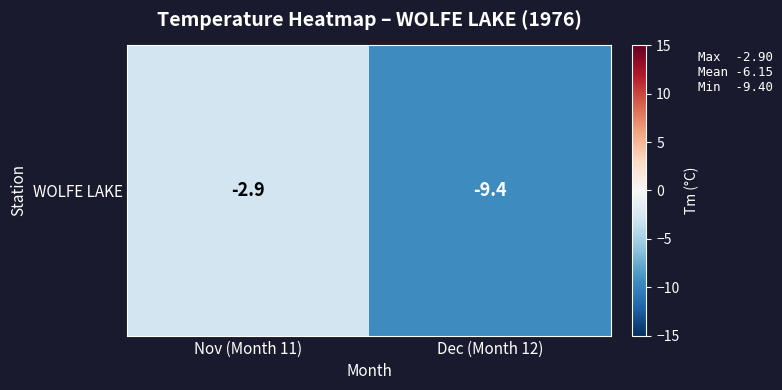

What is the change in value from Nov (Month 11) to Dec (Month 12)?

-6.5